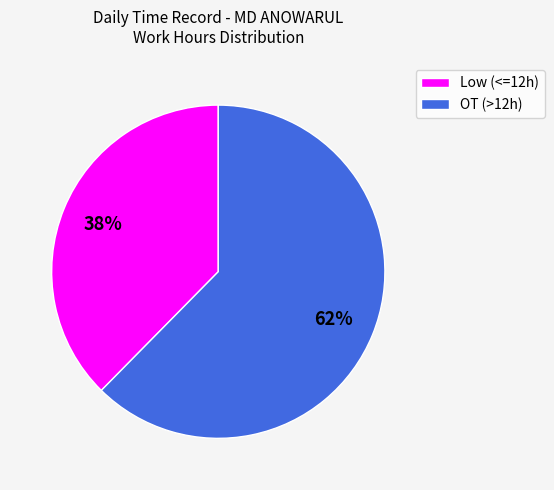

To the nearest percent, what percentage of the pie is Low (<=12h)?

38%